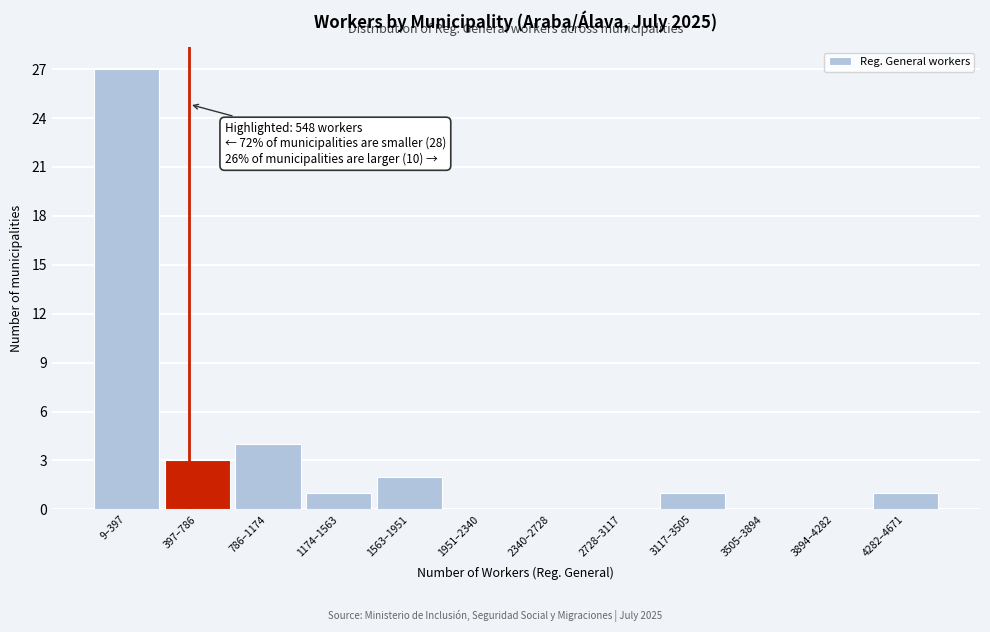

Reading right to left, extract all data points from this chart.

4282–4671=1	3894–4282=0	3505–3894=0	3117–3505=1	2728–3117=0	2340–2728=0	1951–2340=0	1563–1951=2	1174–1563=1	786–1174=4	397–786=3	9–397=27